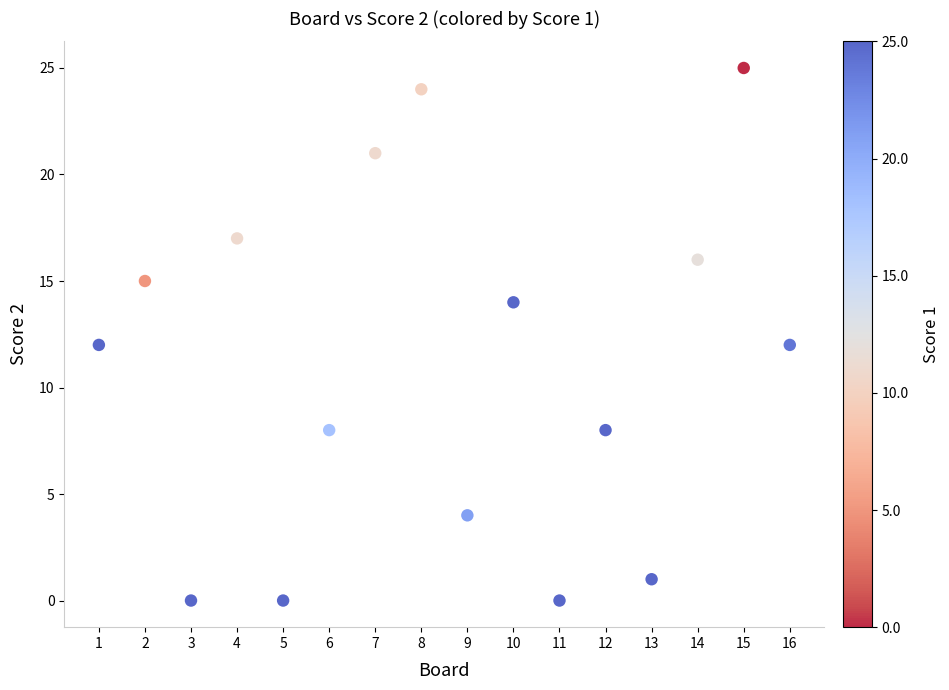

What is the range of X values (max minus min)?

15